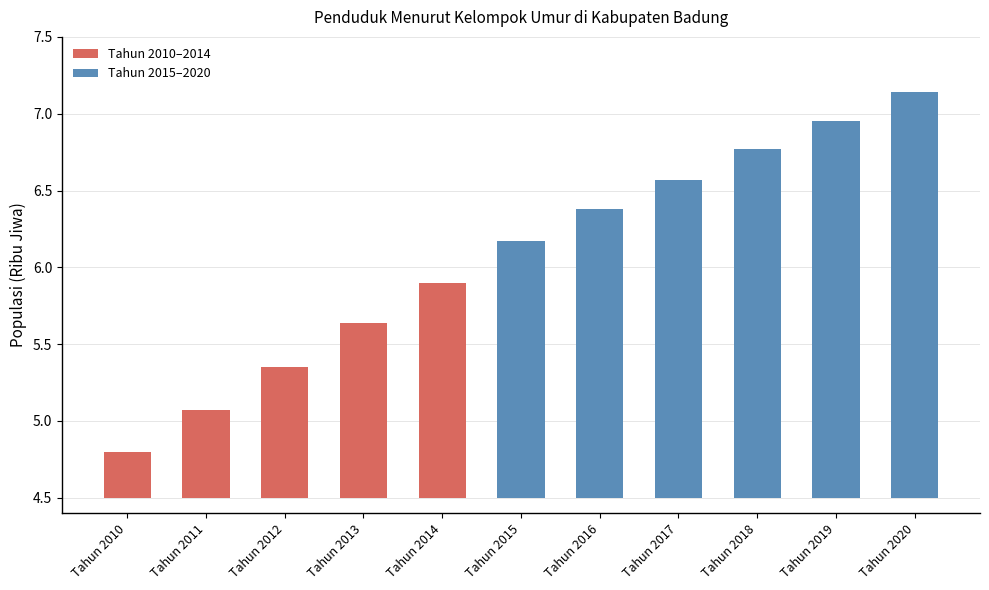

What is the difference between the maximum and minimum values?

2.3